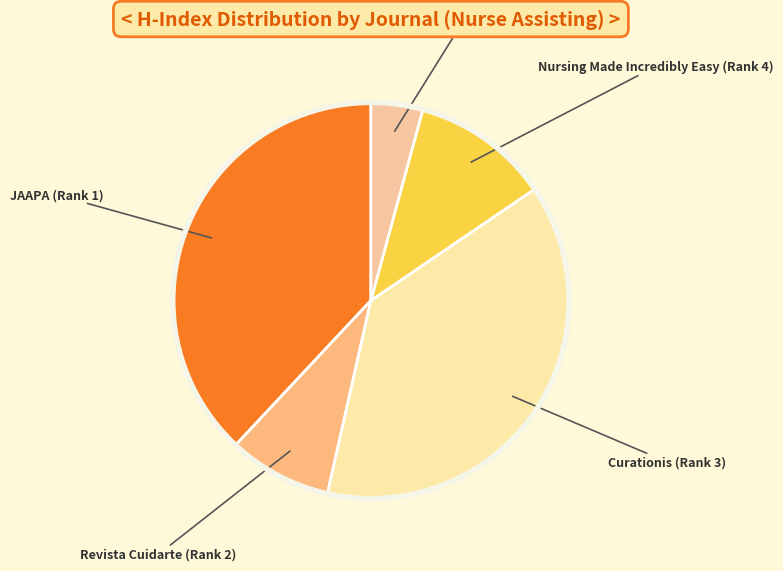

Is there a majority slice in this chart?

No